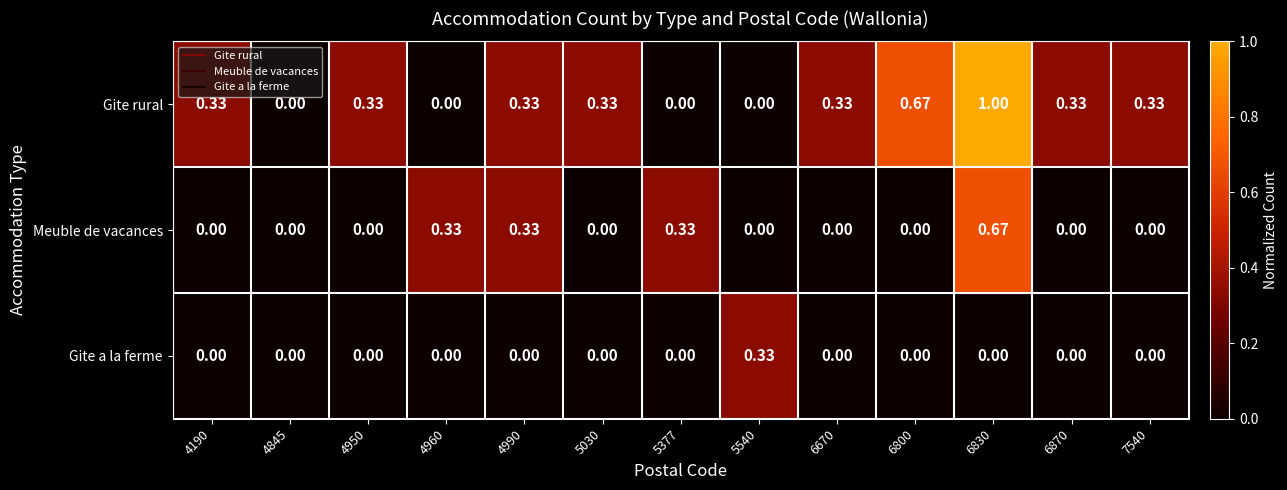

At which category is the sum across all series the highest?

6830